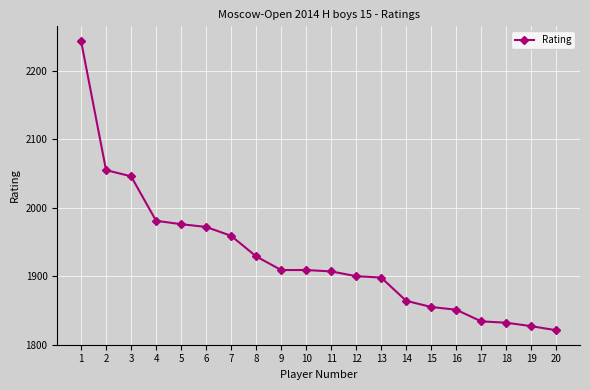

True or false: the data shows 3407 at 13.

False